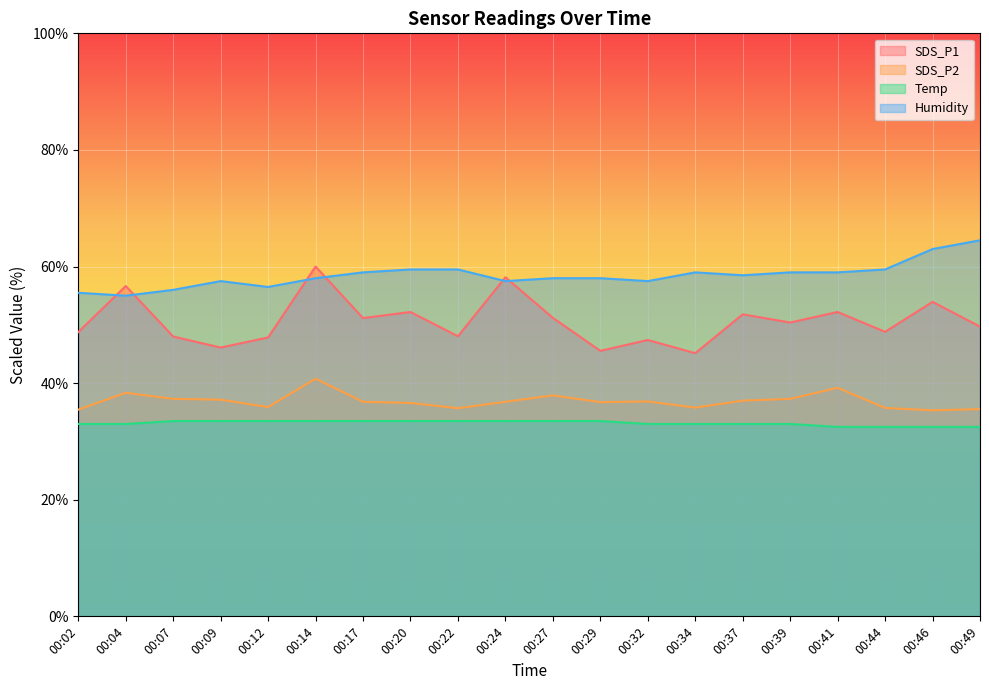

Count the number of categories in the chart.

20